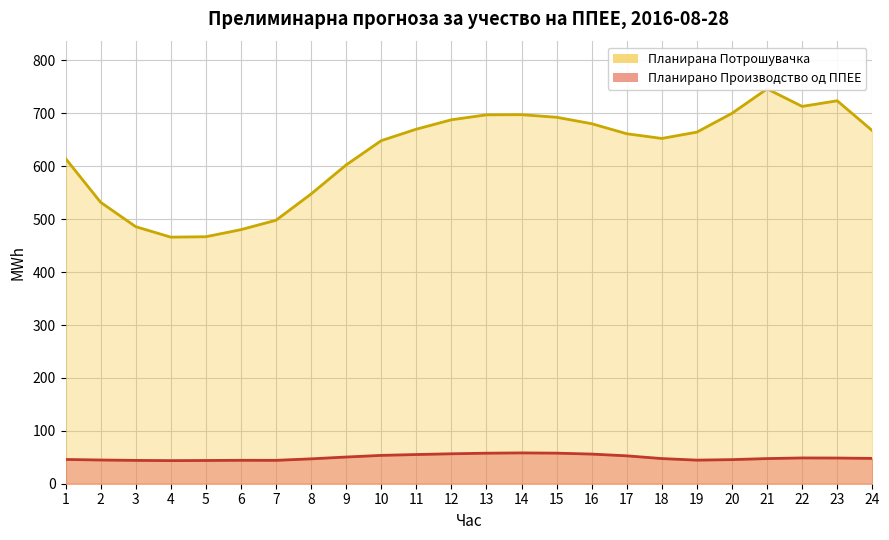

Where does the Планирано Производство од ППЕЕ series first go above 47?

8